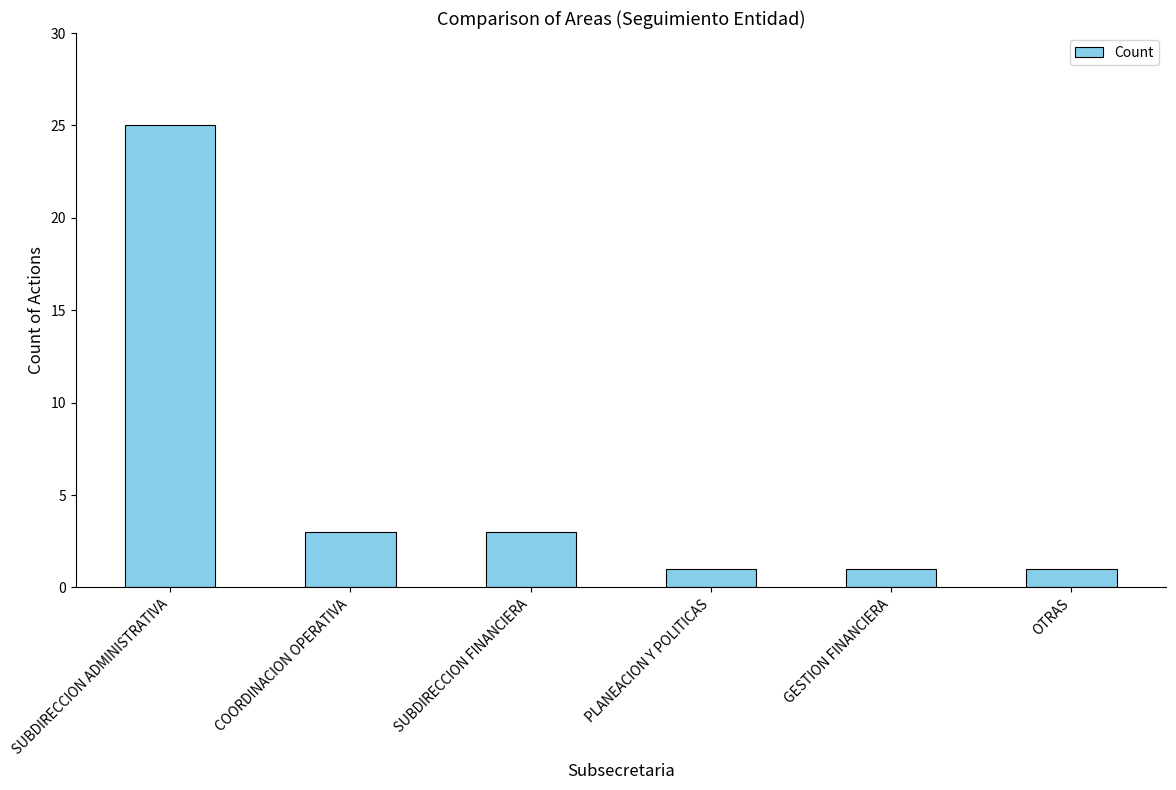

What is the maximum value shown in the chart?

25